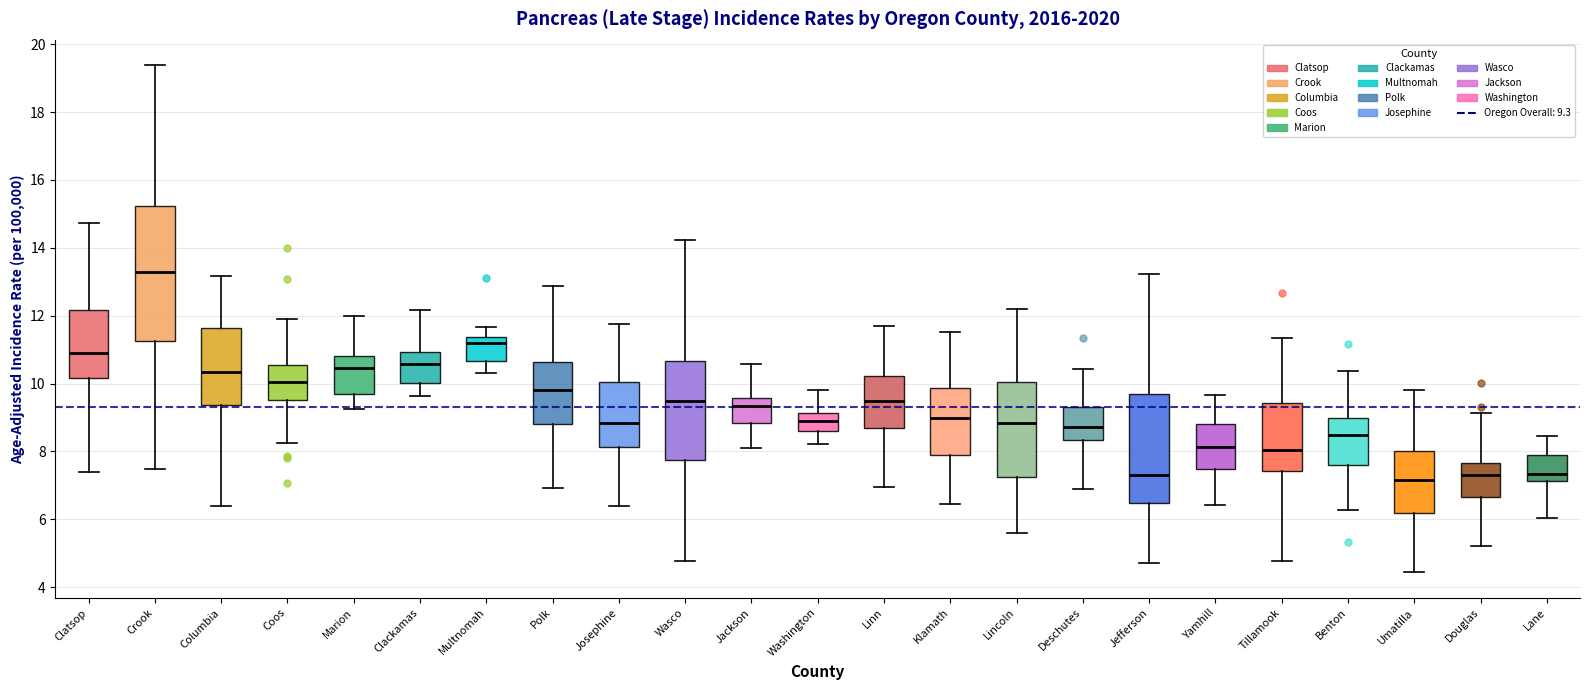

Where does the lower whisker of the box for Clatsop end on the y-axis? The values are not printed on the chart, so give them approximately, as read against the axis.

7.4